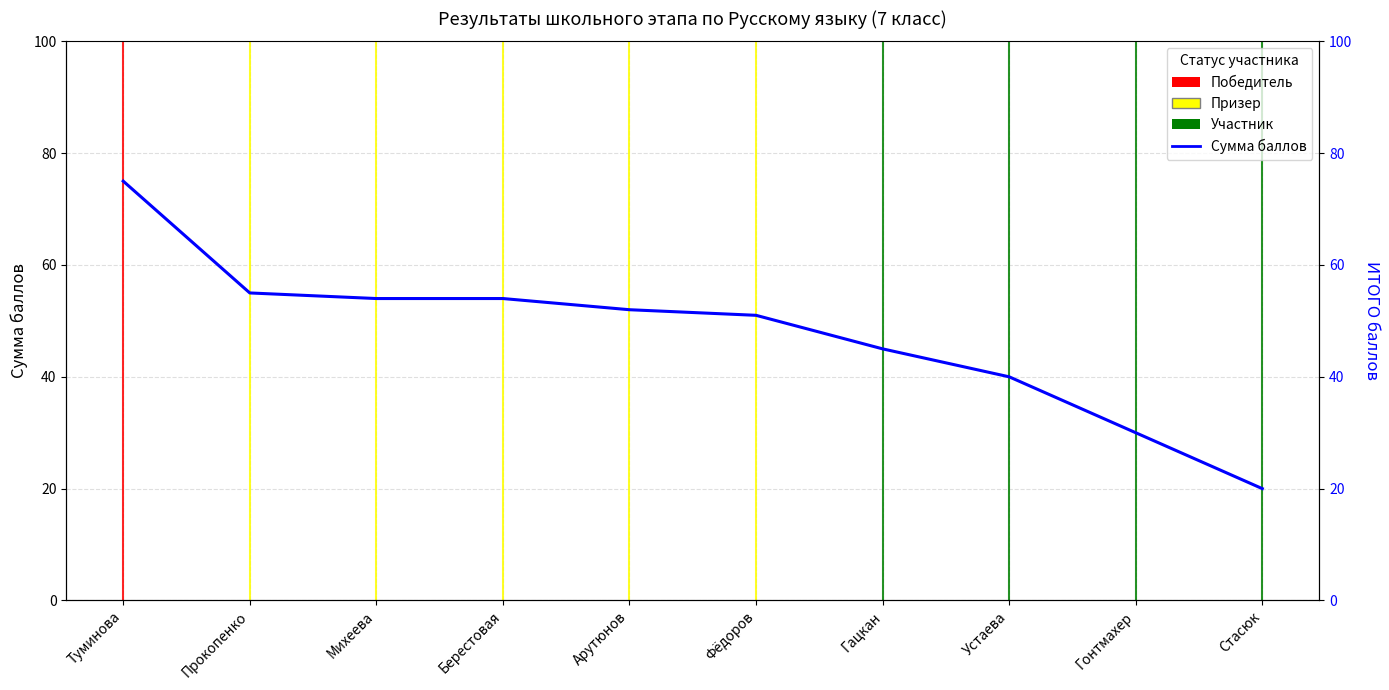

What is the label of the 8th point from the left?

Устаева